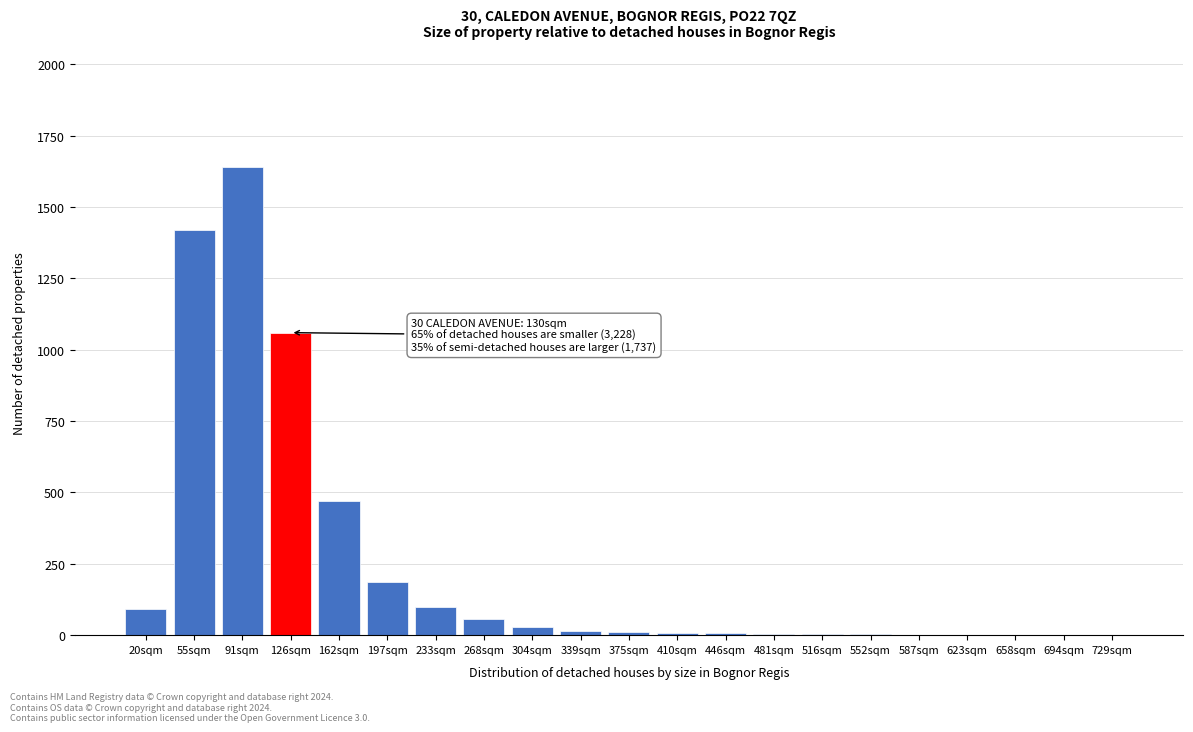

What is the sum of all values?

5107